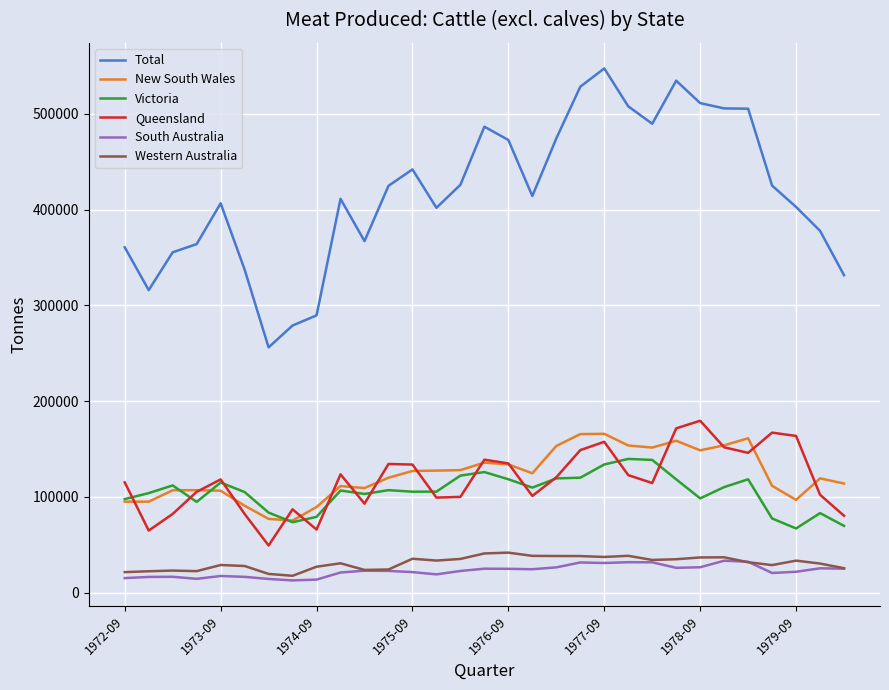

What is the difference between the second highest and second lowest values in the Total series?

255785